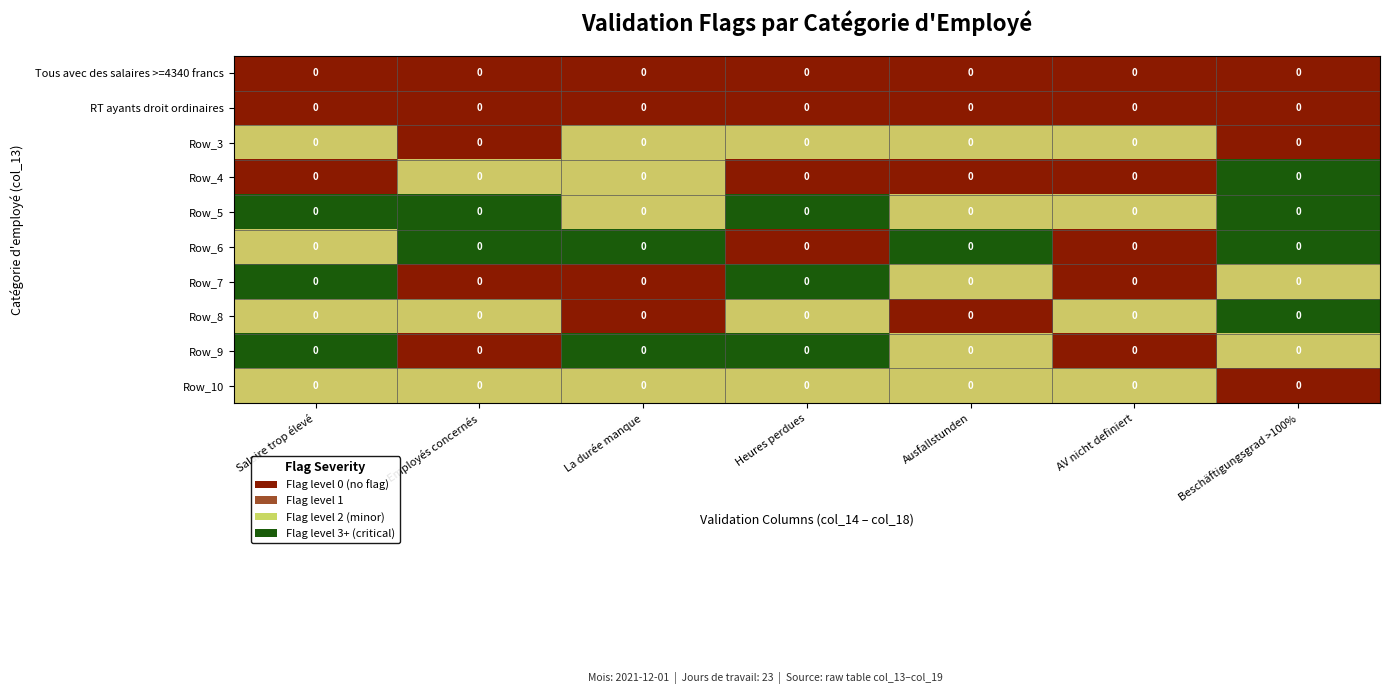

Which series has the widest spread of values?

Row_4